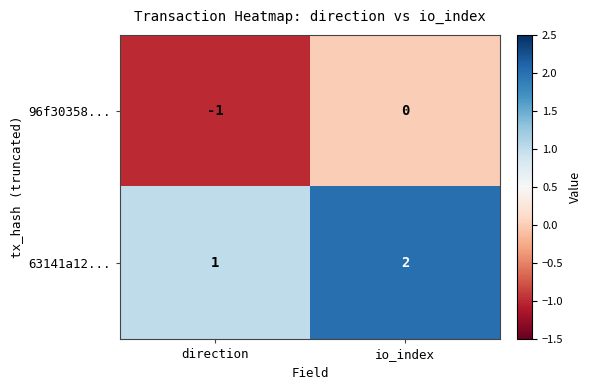

True or false: 63141a12... has a value of 1 at direction.

True